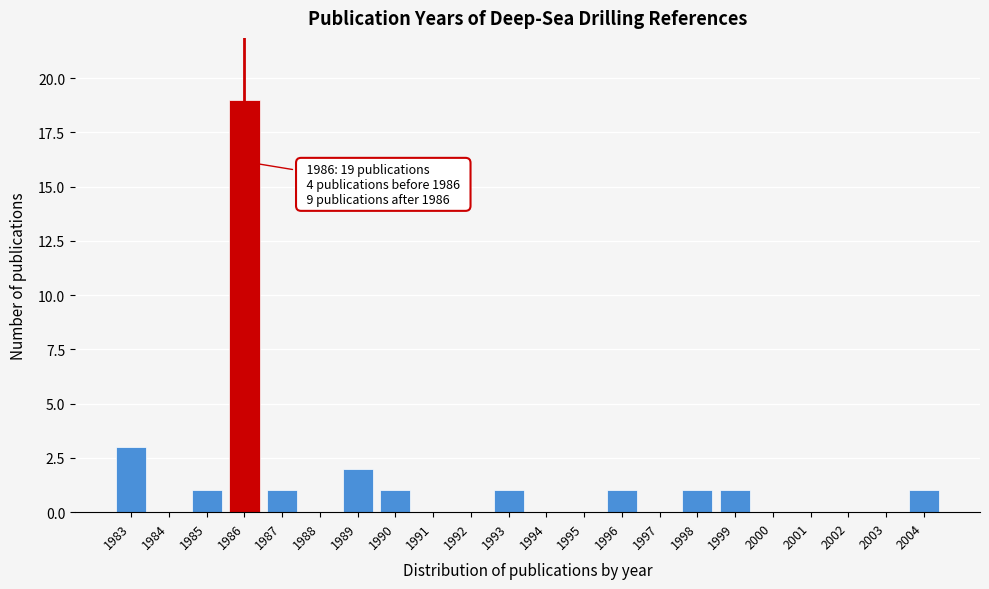

Which range on the x-axis has the tallest bar?

1985.5 to 1986.5